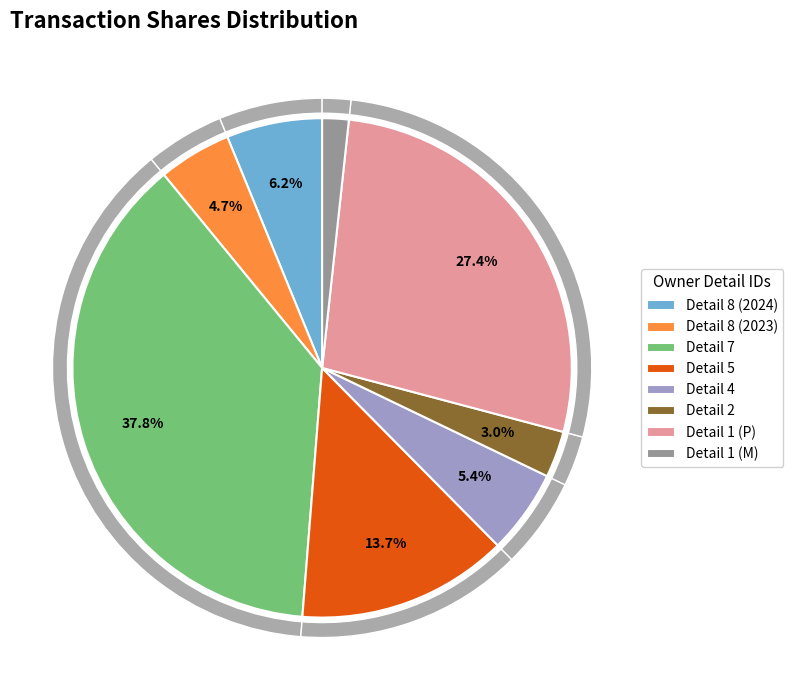

True or false: 2 accounts for 3% of the total.

True